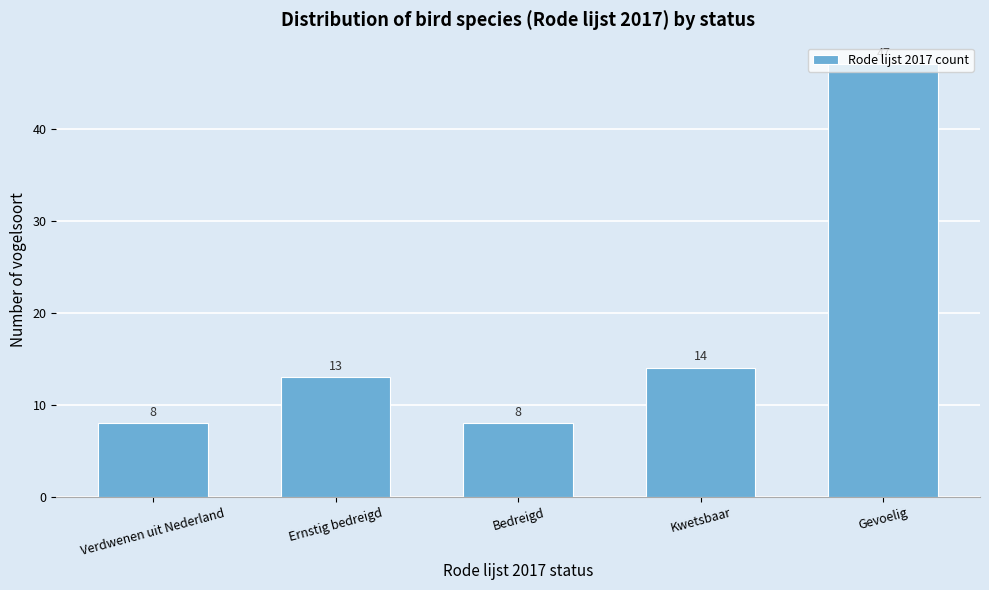

What is the difference between the maximum and minimum values?

39